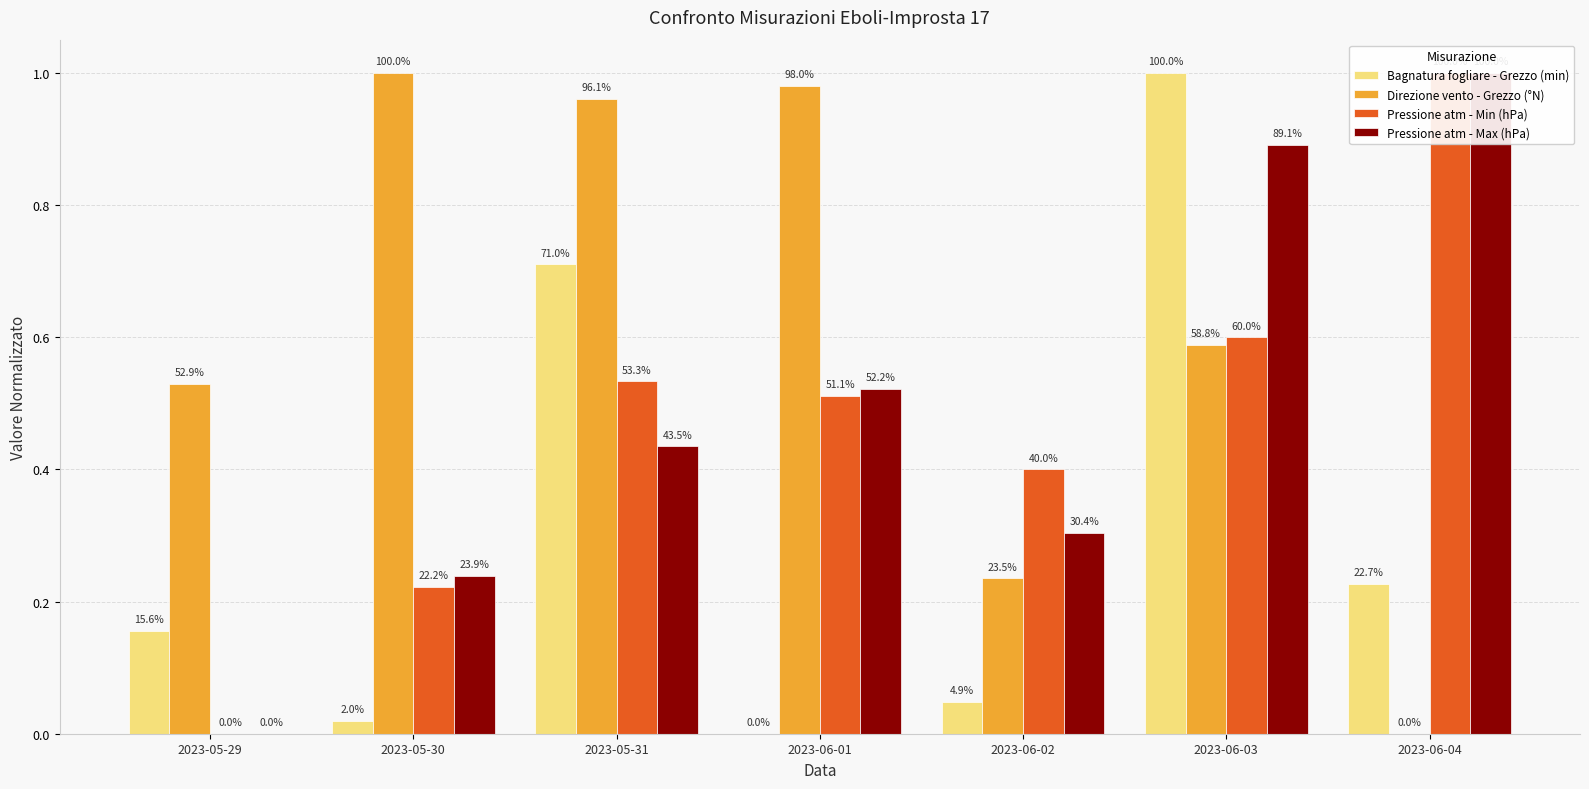

What position from the right is 2023-06-01?

4